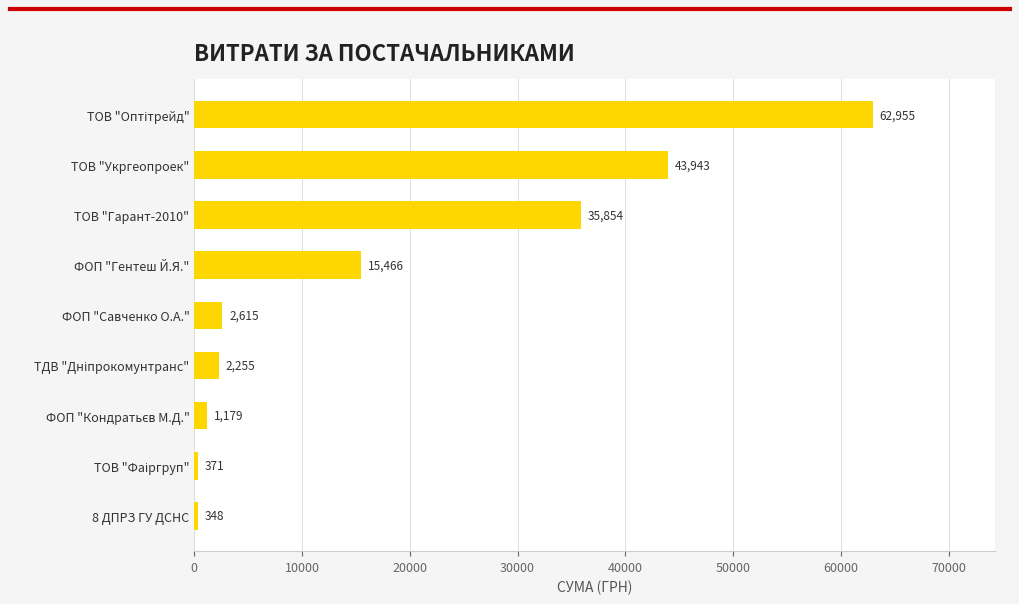

Read the value at 8 ДПРЗ ГУ ДСНС.

348.2